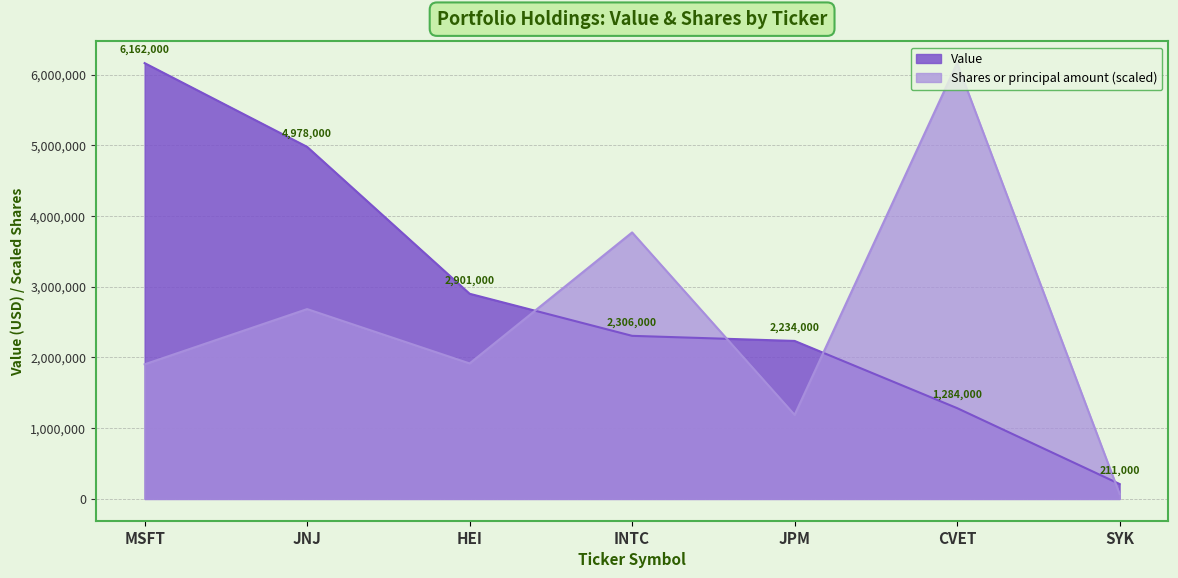

What is the value of the Value point at the 7th from the left?

211000.0